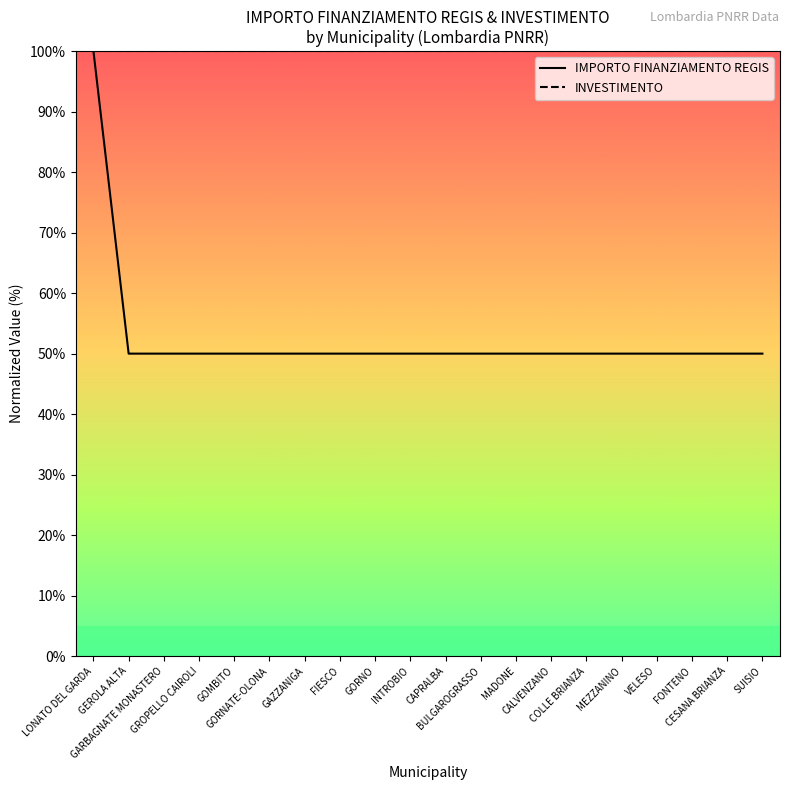

How many categories are shown in the chart?

20